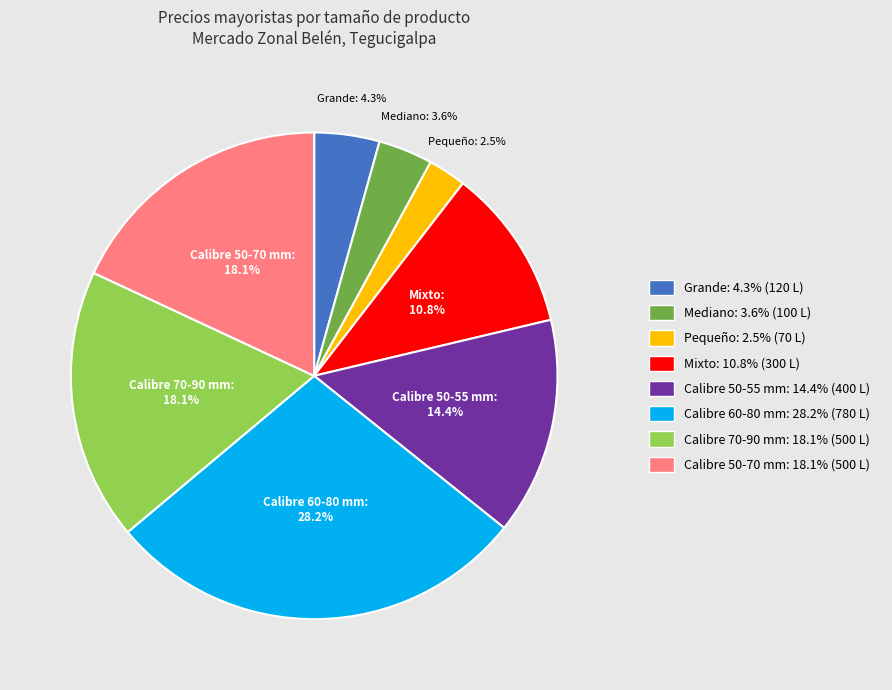

What percentage is NOT represented by Calibre 50-55 mm: 14.4% (400 L)?

85.6%